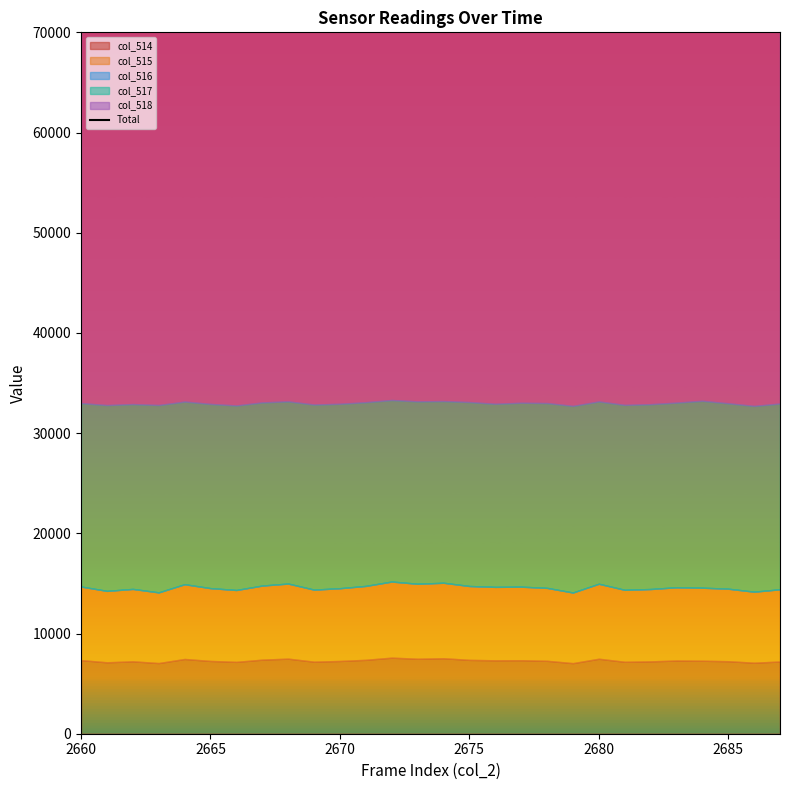

How many points are higher than both their immediate neighbors (excluding endpoints)?

8